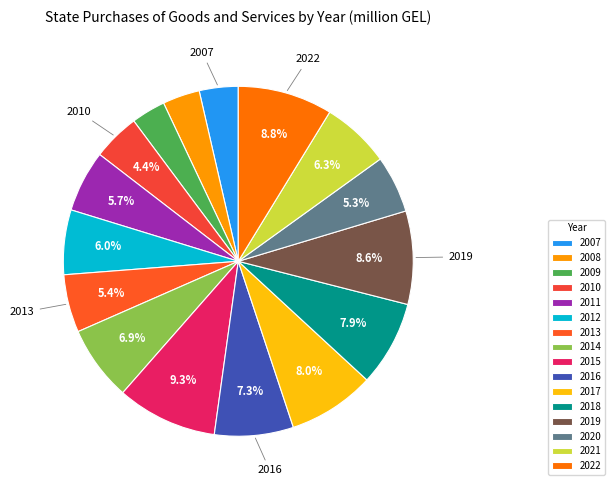

Is there any slice that represents more than half of the pie?

No